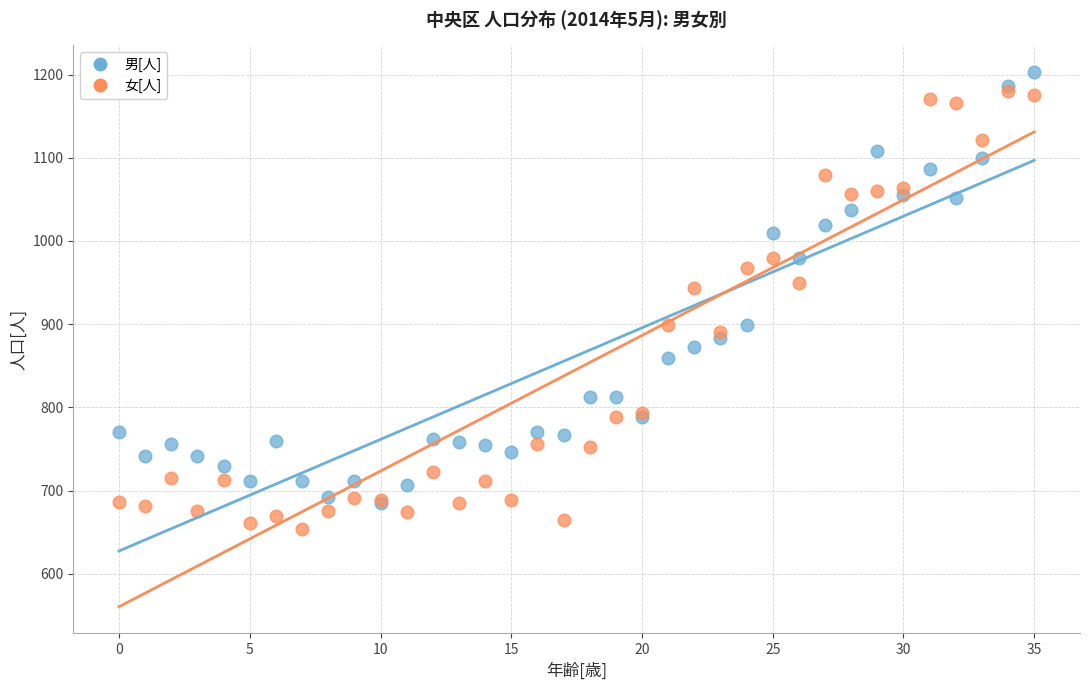

What are all the series names shown in the legend?

男[人], 女[人]